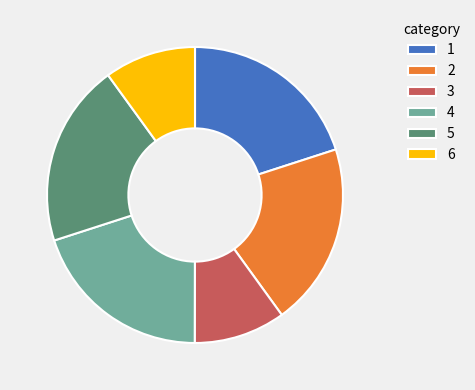

What is the ratio of the value at 3 to the value at 2?

0.5